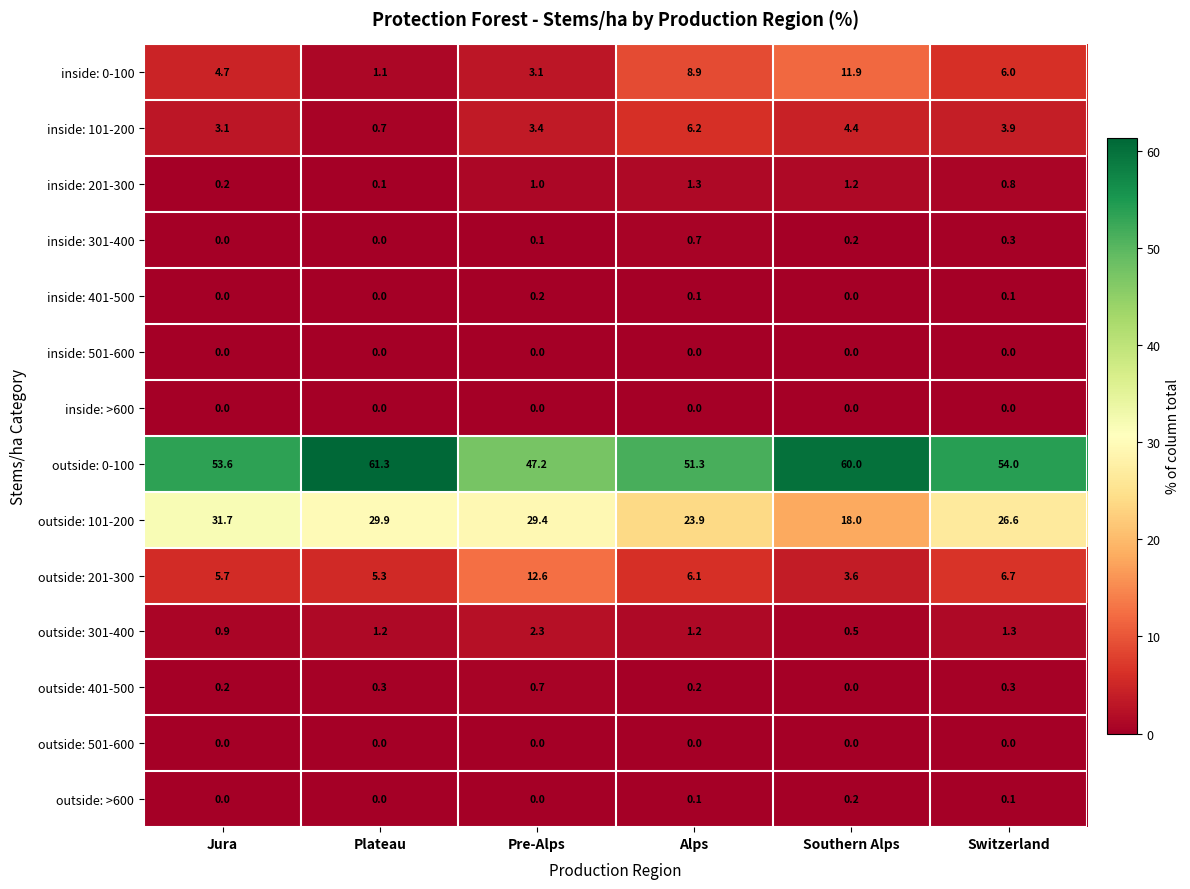

What is the total value across all series at Alps?

100.0